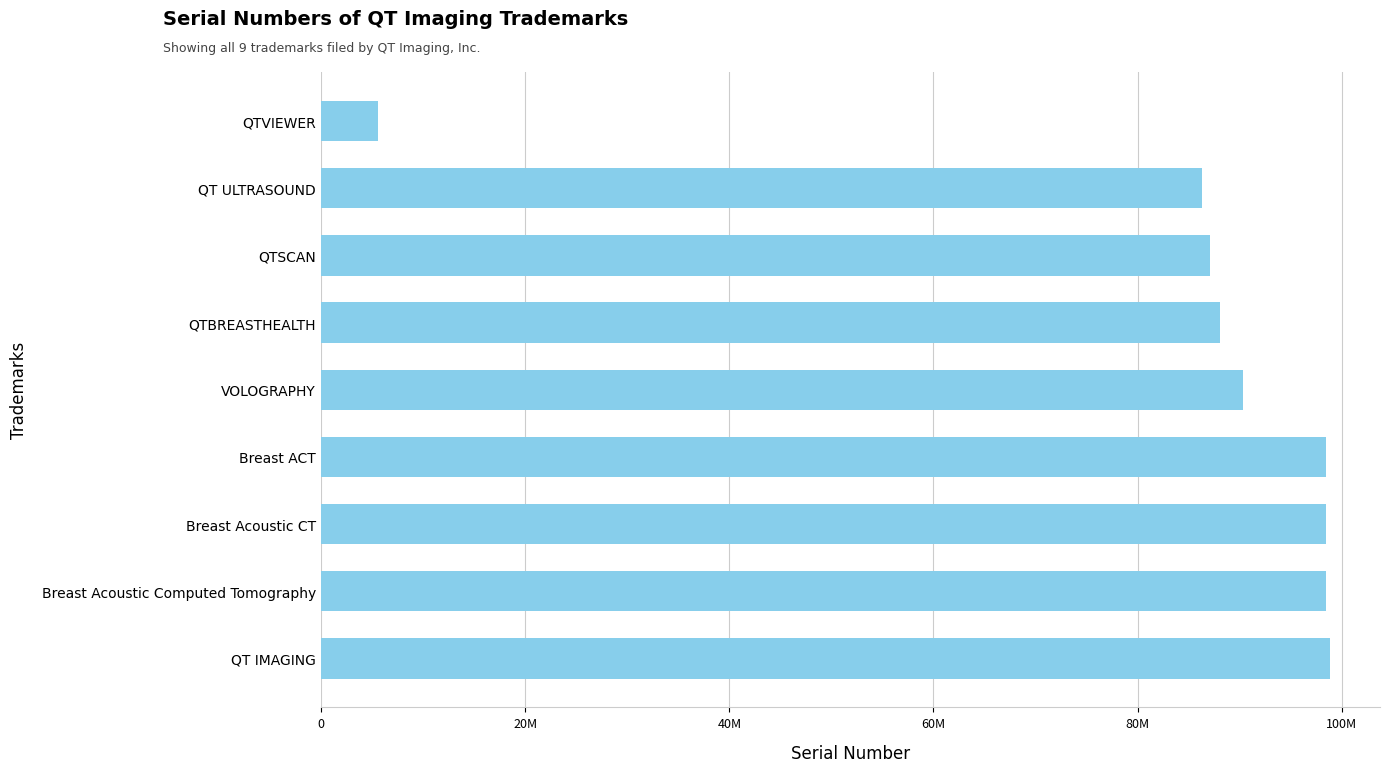

At which category does the chart reach its minimum across all series?

QTVIEWER